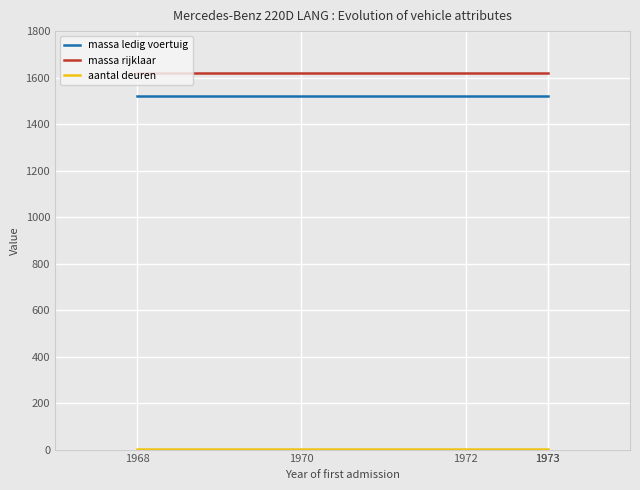

What is the total value across all series at 1972?

3144